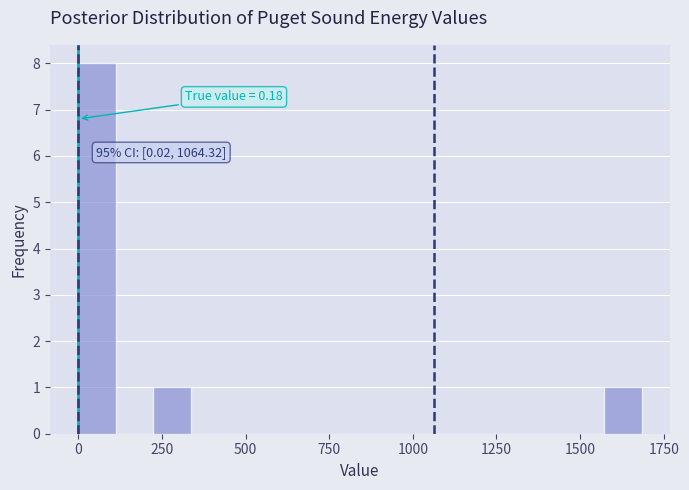

Around what value on the x-axis is the tallest bar? Give the approximate position of its centre, as read against the axis.

50